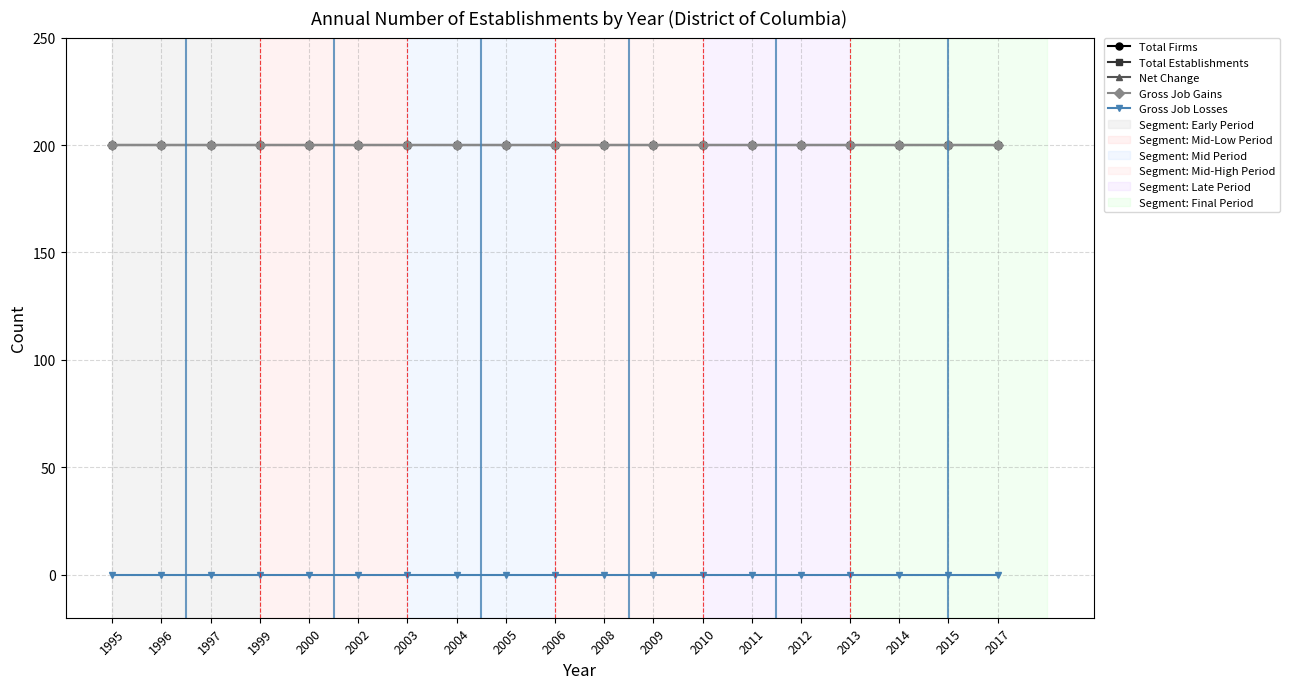

Between 2017 and 1997, which is larger?

2017